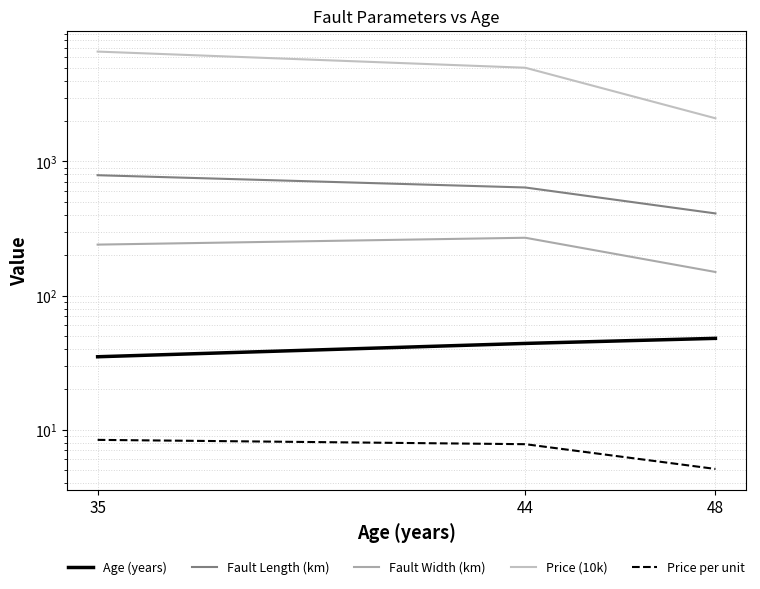

The value of Price (10k) at 48 is 2100.0. True or false?

True